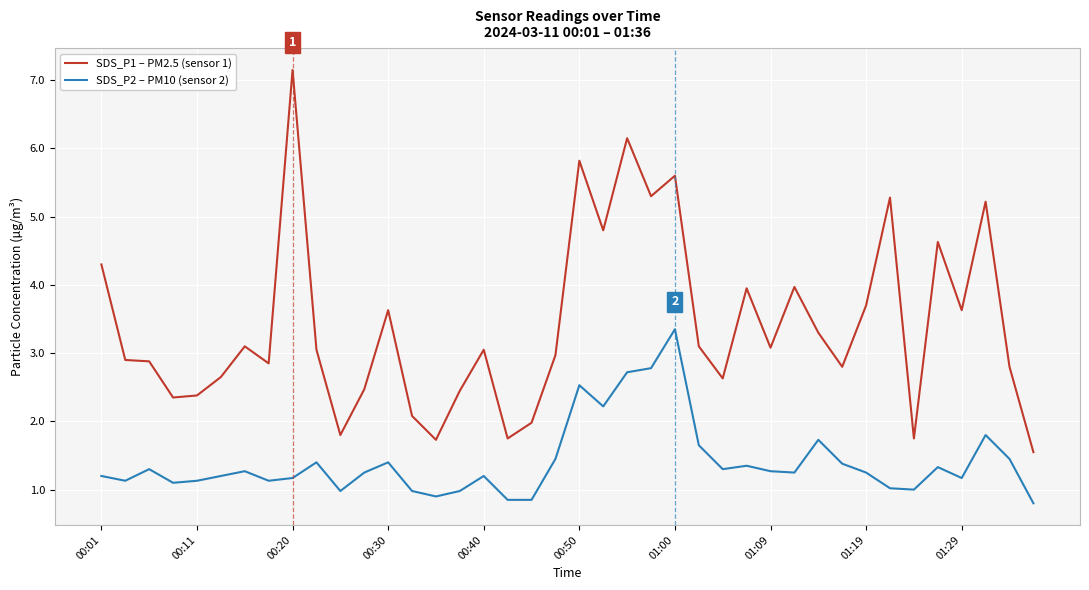

Which series has the largest total across all categories?

SDS_P1 – PM2.5 (sensor 1)